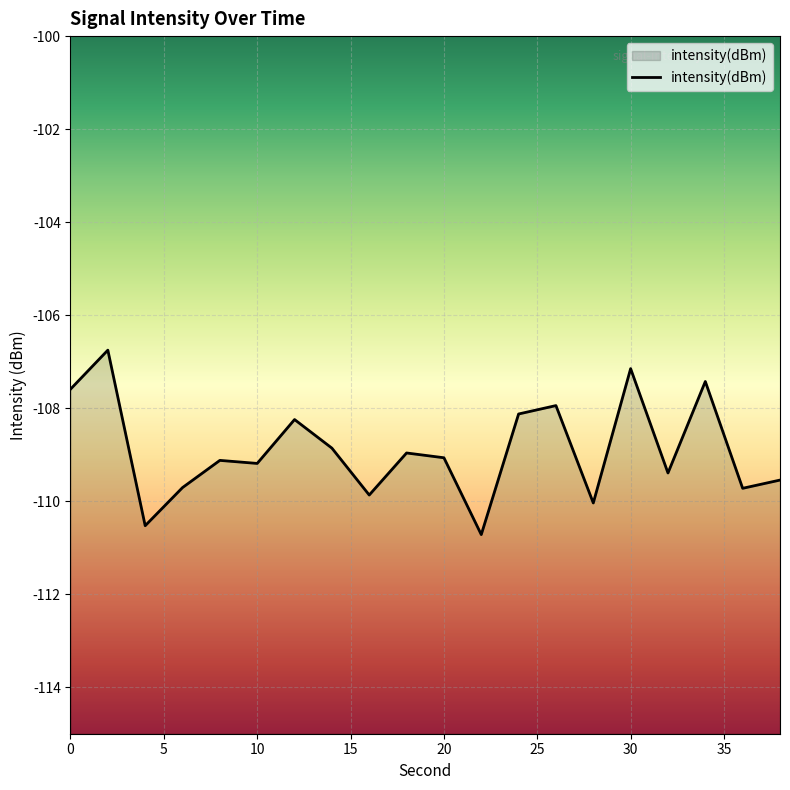

Reading left to right, transcribe all the data shown in this chart.

-107.6	-106.8	-110.5	-109.7	-109.1	-109.2	-108.2	-108.9	-109.9	-109.0	-109.1	-110.7	-108.1	-107.9	-110.0	-107.1	-109.4	-107.4	-109.7	-109.5